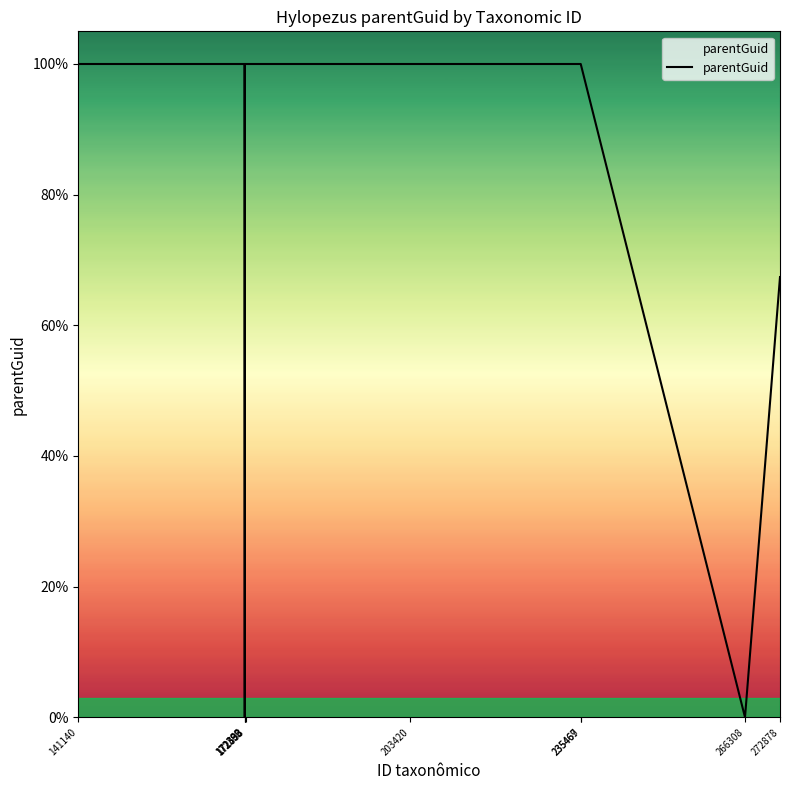

What is the maximum value shown in the chart?

100.0